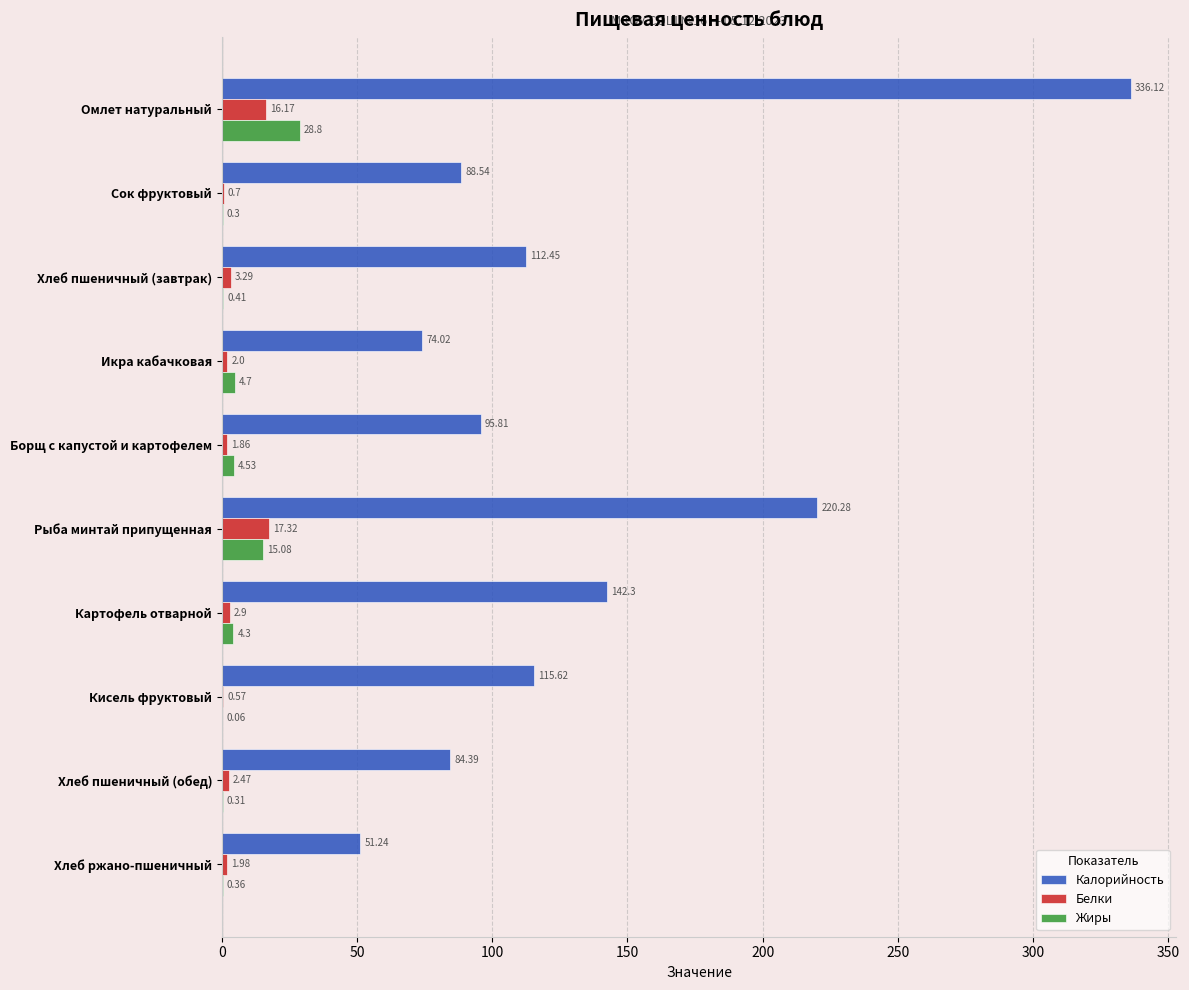

How many distinct data groups are displayed?

3